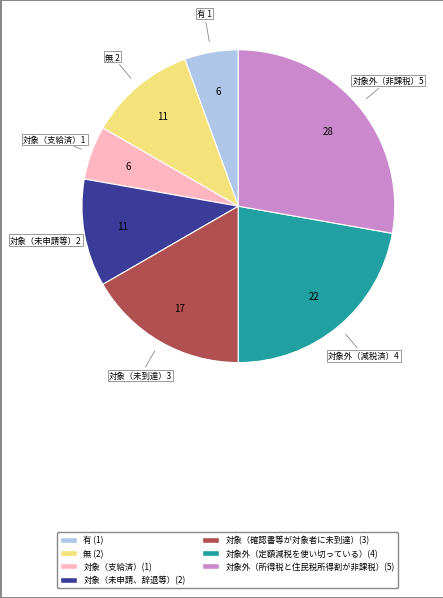

Is there a majority slice in this chart?

No